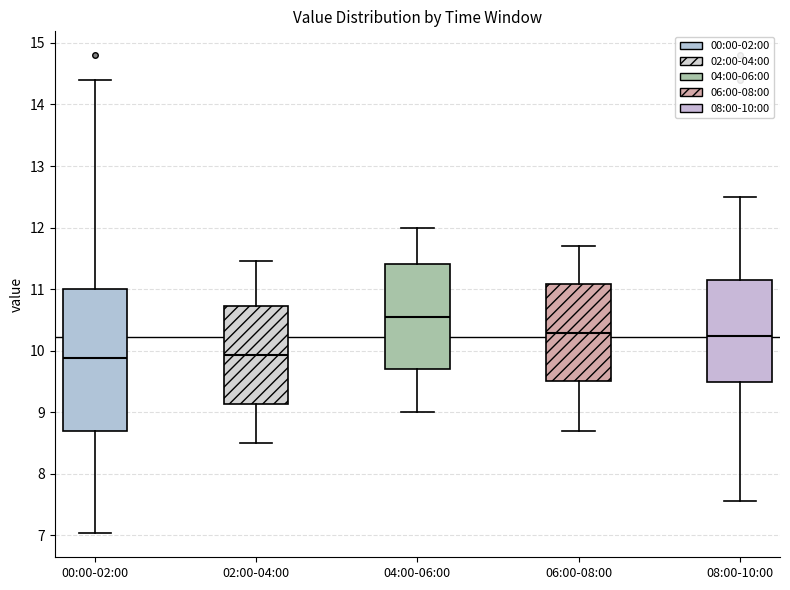

Reading left to right, transcribe this box plot: for each box, give where its median line is, the range the box spans, and where its two whiskers end, as read against the y-axis. The values are not printed on the chart, so give them approximately, as read against the axis.

00:00-02:00: median 9.9, box 8.7 to 11.0, whiskers 7.0 to 14.4
02:00-04:00: median 9.9, box 9.1 to 10.7, whiskers 8.5 to 11.5
04:00-06:00: median 10.6, box 9.7 to 11.4, whiskers 9.0 to 12.0
06:00-08:00: median 10.3, box 9.5 to 11.1, whiskers 8.7 to 11.7
08:00-10:00: median 10.2, box 9.5 to 11.1, whiskers 7.6 to 12.5